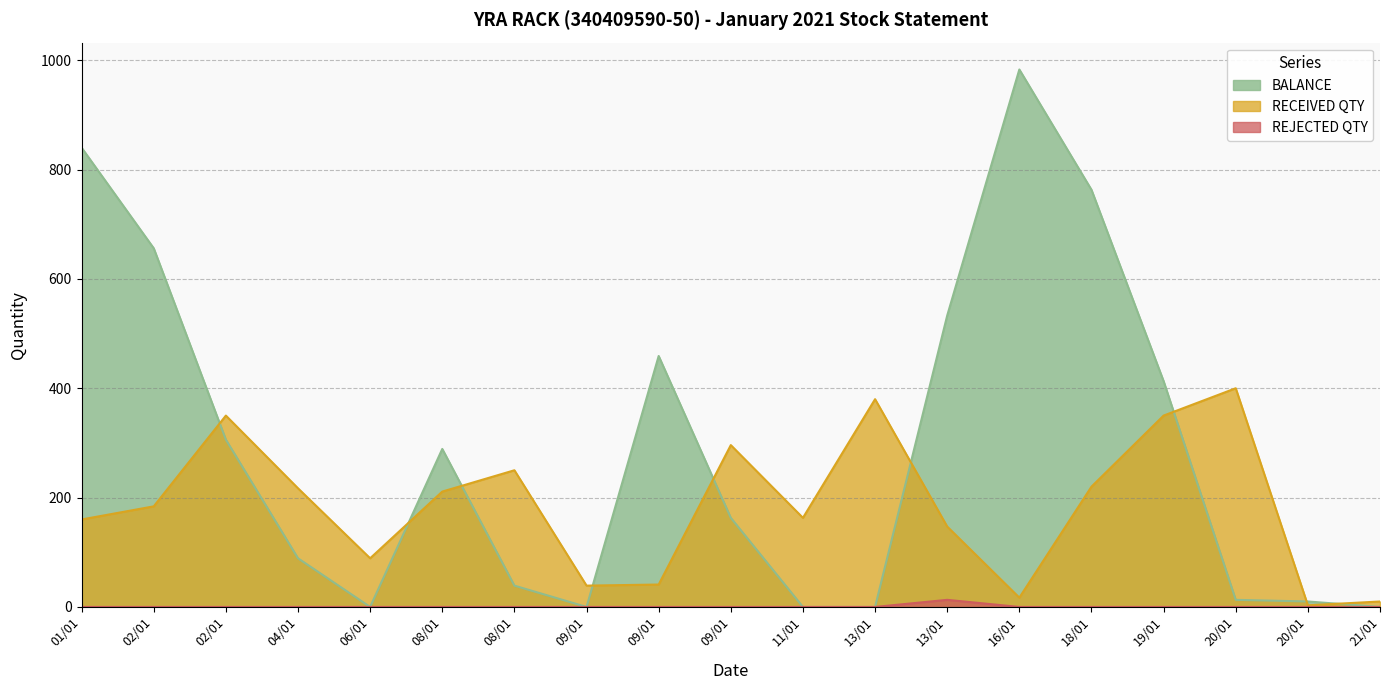

Reading left to right, transcribe all the data shown in this chart.

BALANCE: 01/01=840	02/01=656	02/01=306	04/01=89	06/01=0	08/01=289	08/01=39	09/01=0	09/01=459	09/01=163	11/01=0	13/01=0	13/01=533	16/01=983	18/01=763	19/01=413	20/01=13	20/01=10	21/01=0
RECEIVED QTY: 01/01=160	02/01=184	02/01=350	04/01=217	06/01=89	08/01=211	08/01=250	09/01=39	09/01=41	09/01=296	11/01=163	13/01=380	13/01=147	16/01=17	18/01=220	19/01=350	20/01=400	20/01=3	21/01=10
REJECTED QTY: 01/01=0	02/01=0	02/01=0	04/01=0	06/01=0	08/01=0	08/01=0	09/01=0	09/01=0	09/01=0	11/01=0	13/01=0	13/01=13	16/01=0	18/01=0	19/01=0	20/01=0	20/01=0	21/01=0